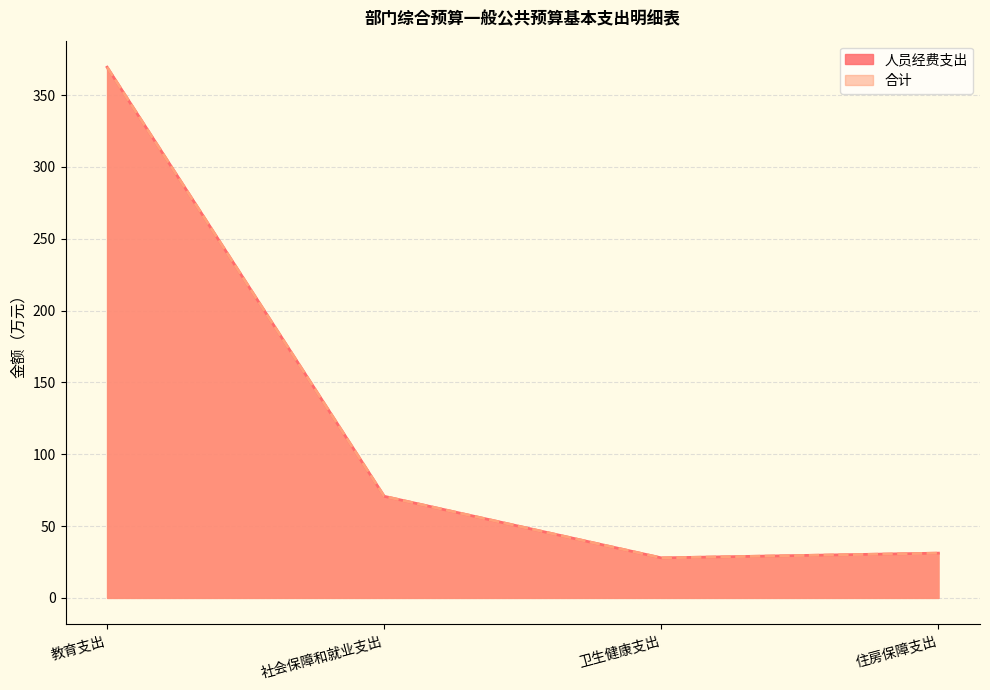

Reading right to left, extract all data points from this chart.

人员经费支出: 住房保障支出=31.2	卫生健康支出=27.9	社会保障和就业支出=70.7	教育支出=369.4
合计: 住房保障支出=31.2	卫生健康支出=27.9	社会保障和就业支出=70.7	教育支出=369.4